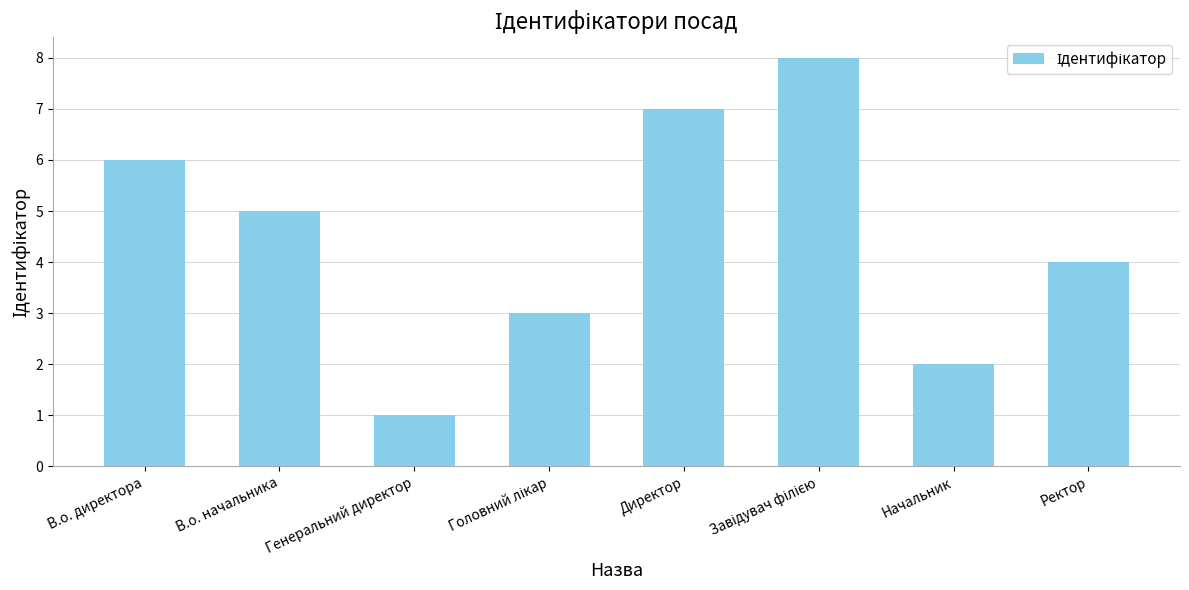

What is the sum of the values at В.о. директора and Директор?

13